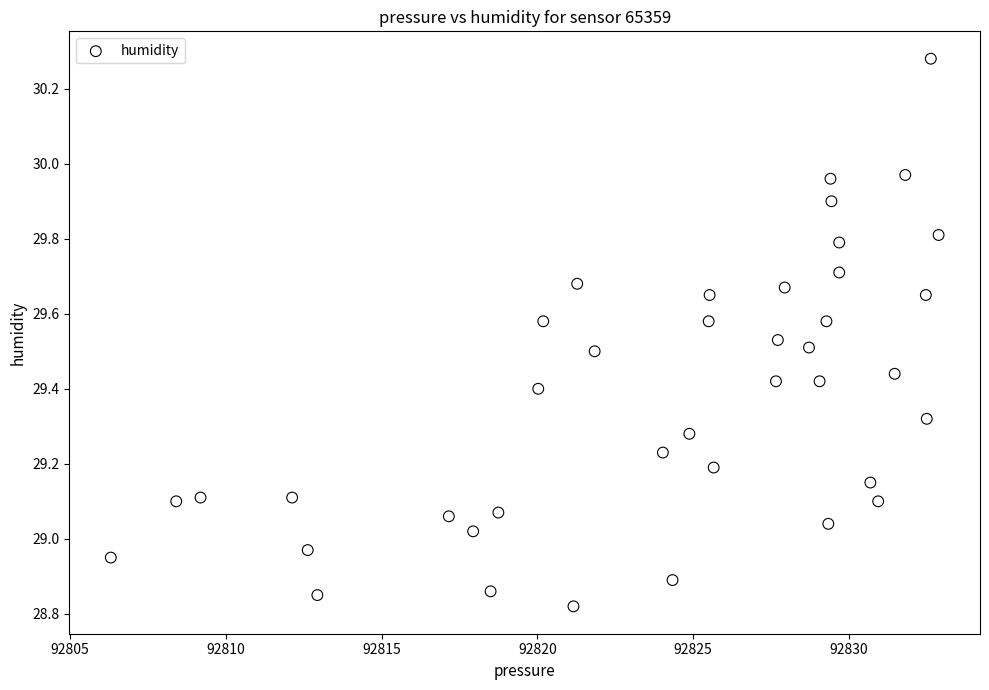

What is the range of Y values (max minus min)?

1.5